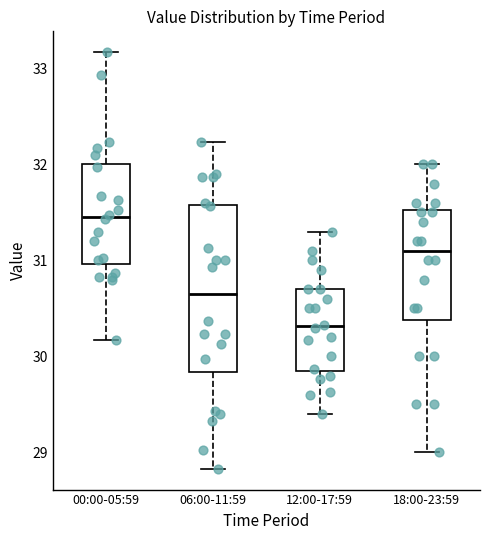

Reading left to right, read every box against the y-axis: the position of its median line, the range the box covers, and the ends of its whiskers. The values are not printed on the chart, so give them approximately, as read against the axis.

00:00-05:59: median 31.5, box 31.0 to 32.0, whiskers 30.2 to 33.2
06:00-11:59: median 30.7, box 29.8 to 31.6, whiskers 28.8 to 32.2
12:00-17:59: median 30.3, box 29.9 to 30.7, whiskers 29.4 to 31.3
18:00-23:59: median 31.1, box 30.4 to 31.5, whiskers 29.0 to 32.0